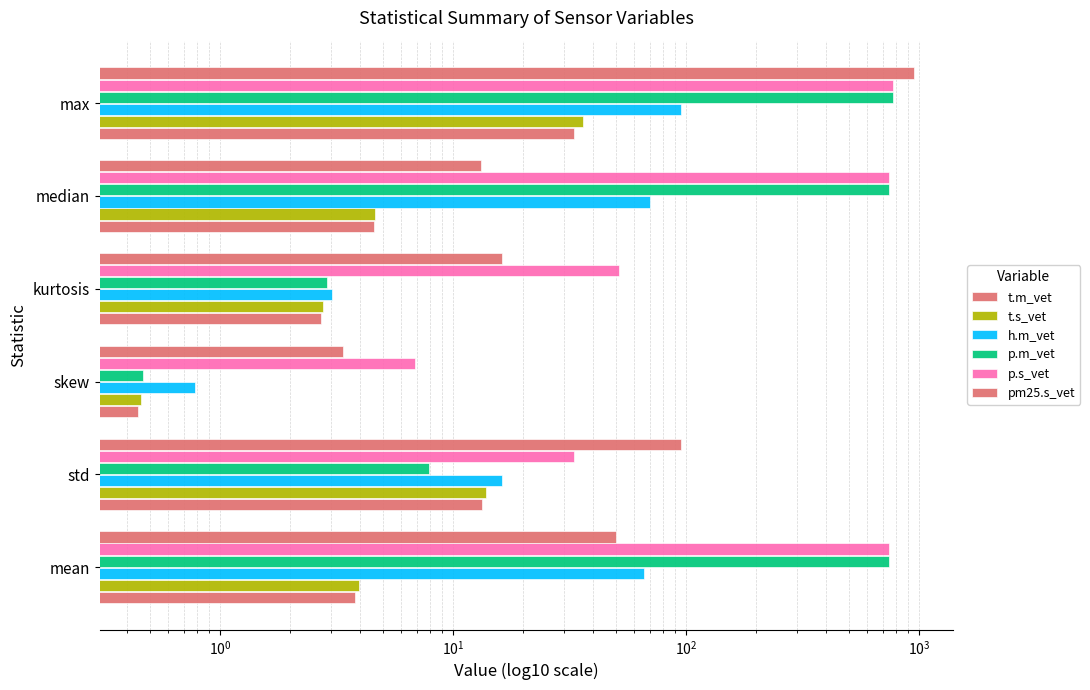

What is the difference between the second highest and second lowest values in the pm25.s_vet series?

82.5